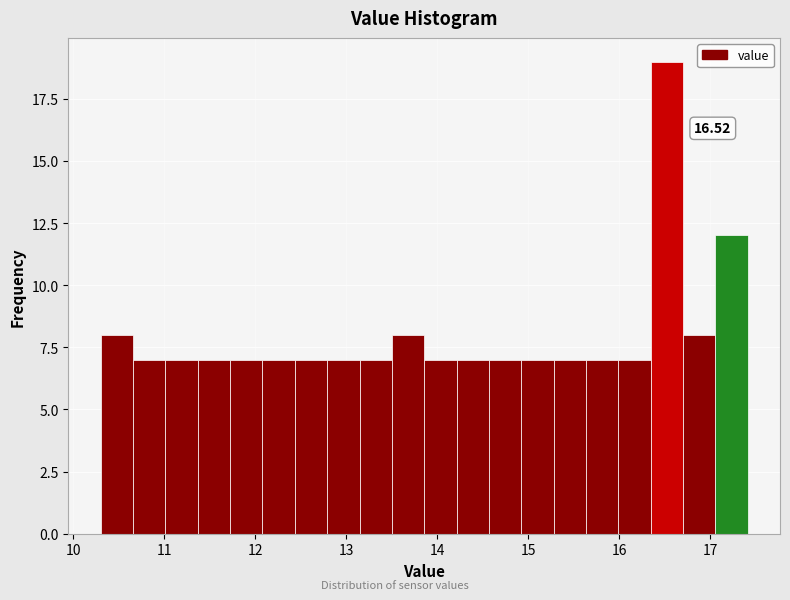

Read against the x-axis, roughly where is the centre of the tallest bar?

16.5